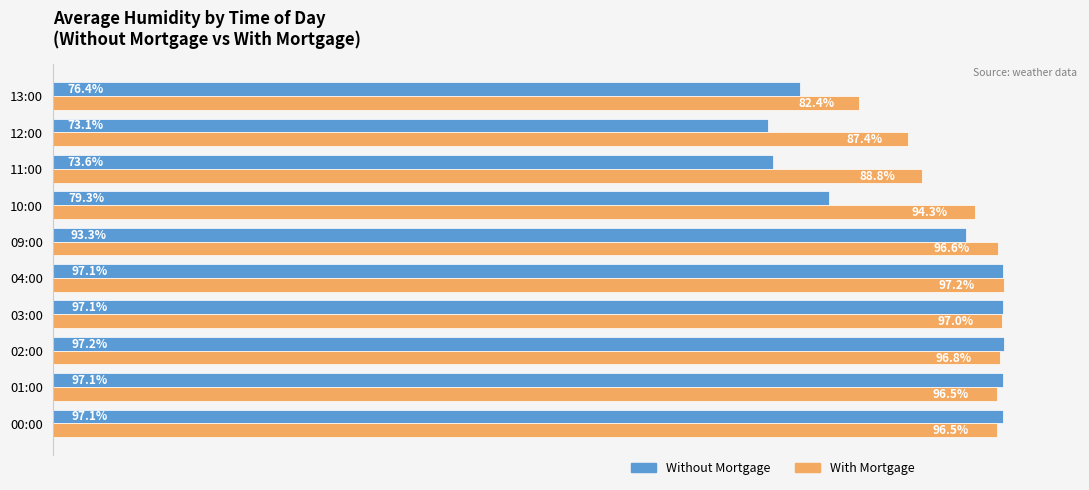

List the series in order of their overall mean, lowest first.

Without Mortgage, With Mortgage